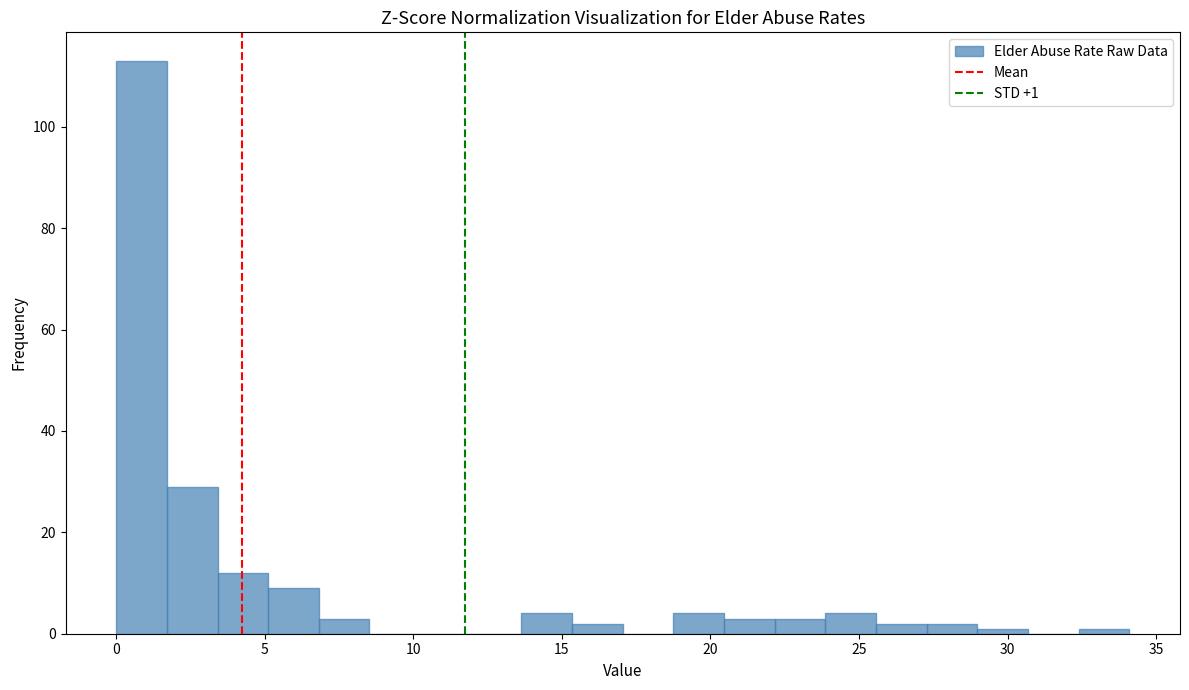

Read against the x-axis, roughly where is the centre of the tallest bar?

1.0